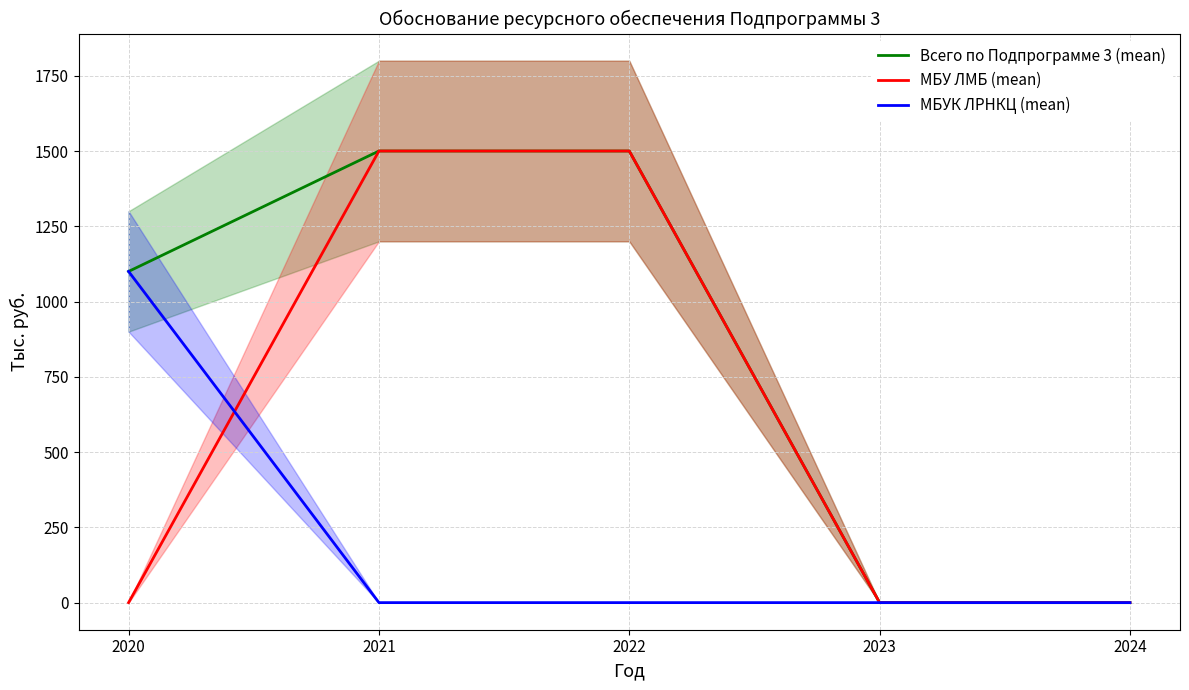

True or false: Всего по Подпрограмме 3 (mean) has more than 2 interior local peaks.

False